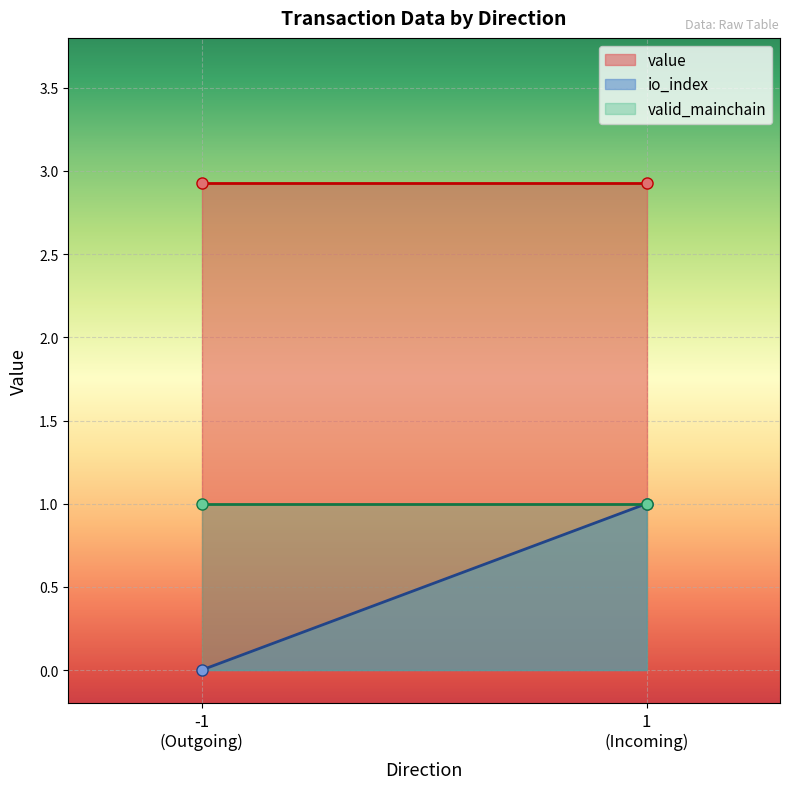

Where is value nearest to the value 2?

-1